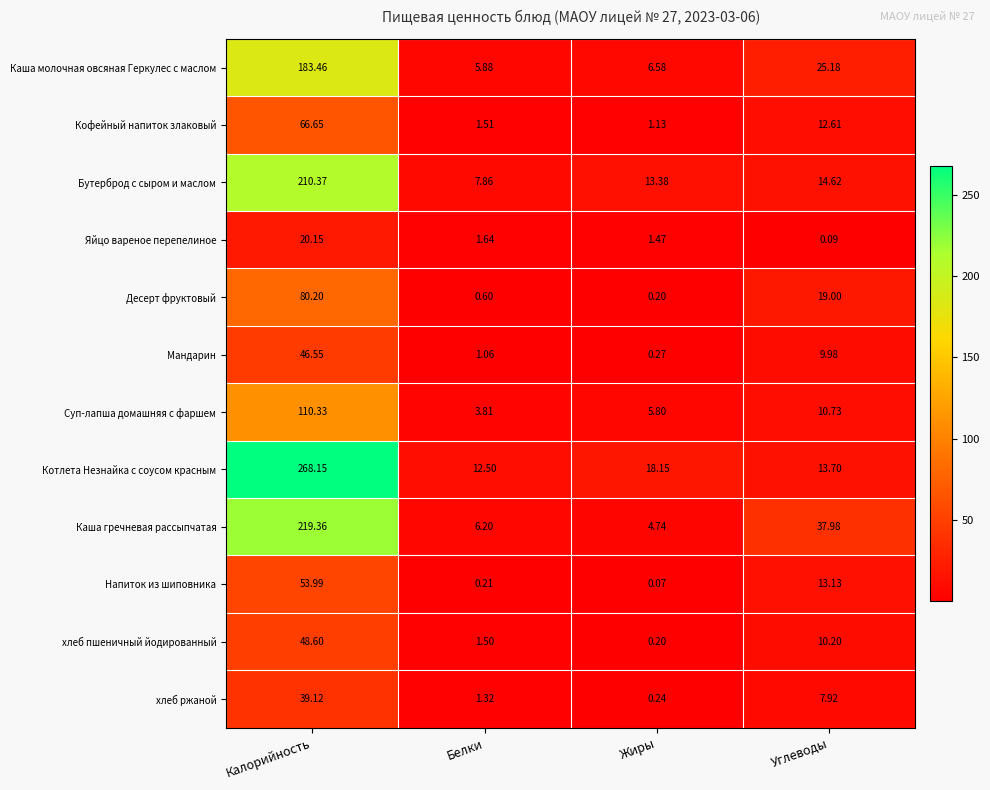

At which label does хлеб пшеничный йодированный first exceed 10?

Калорийность